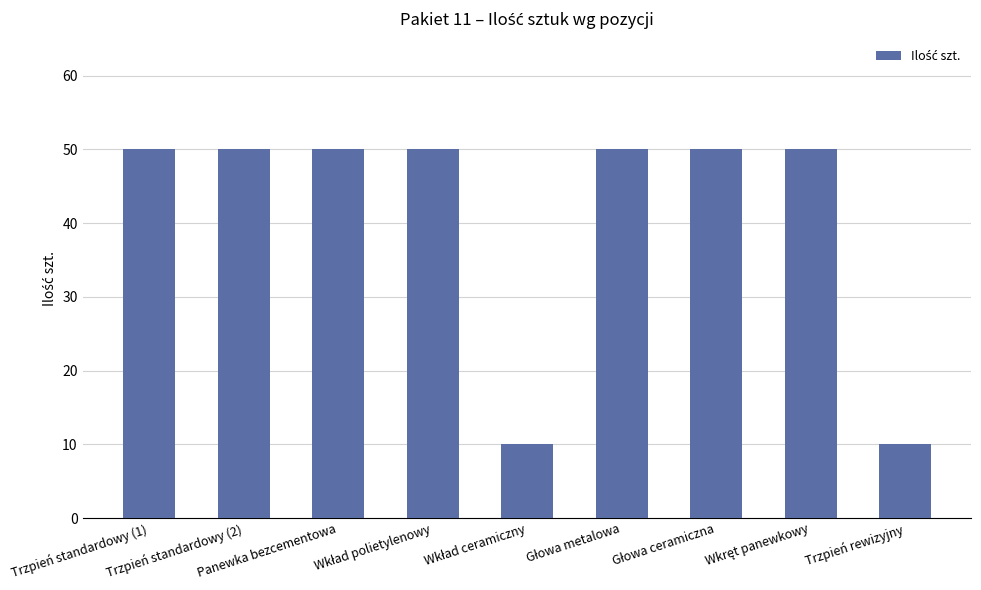

What is the maximum value shown in the chart?

50